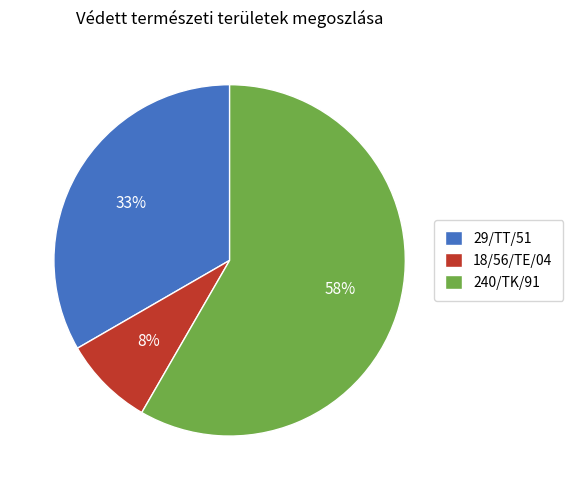

To the nearest percent, what portion does 18/56/TE/04 represent?

8%